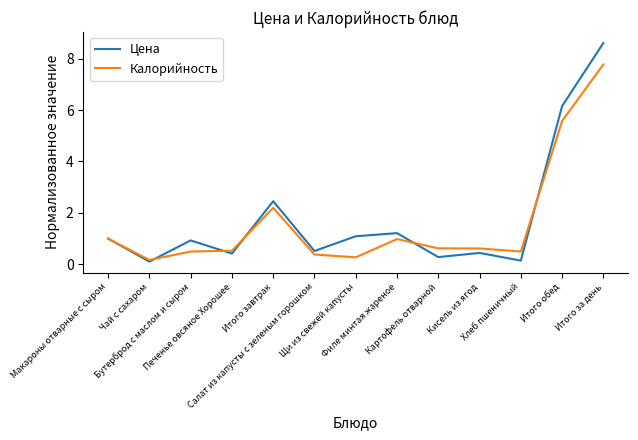

What is the highest value of the Цена series?

8.6